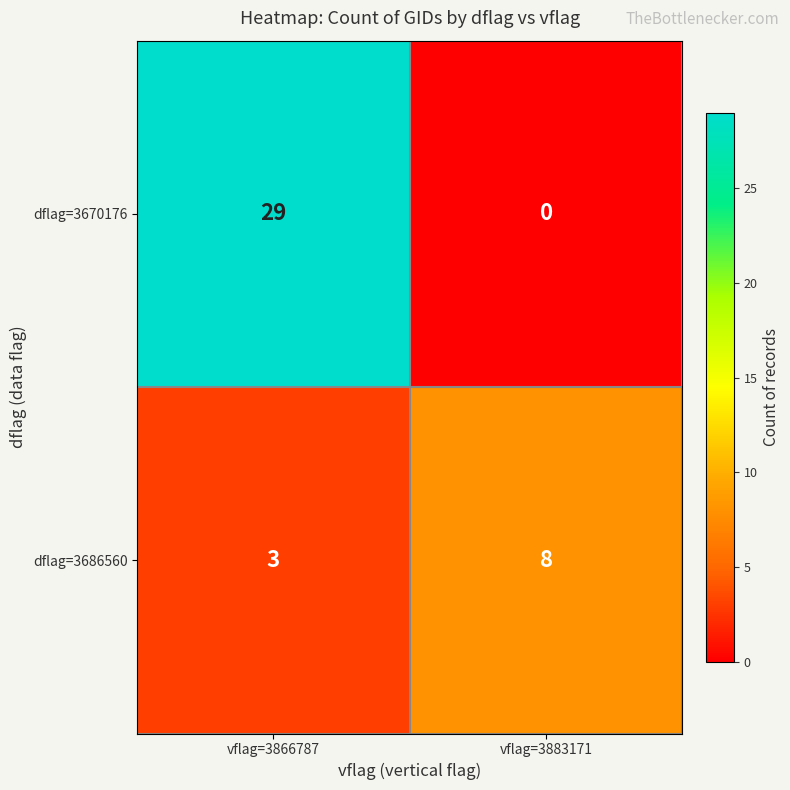

Where is dflag=3686560 nearest to the value 5?

vflag=3866787